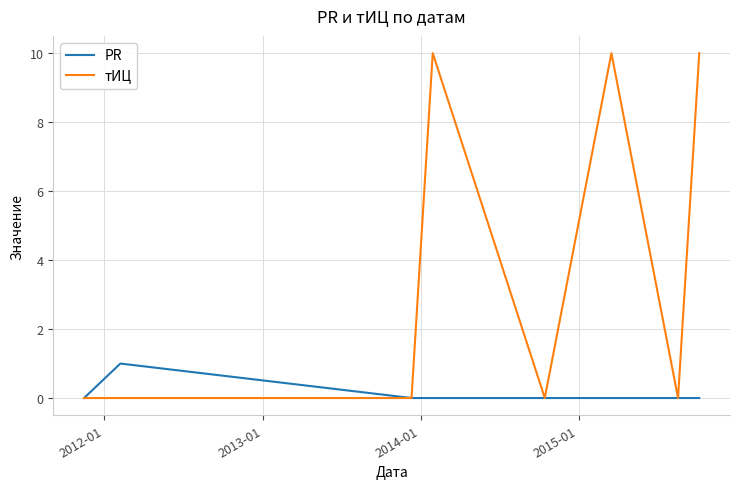

True or false: тИЦ has more than 1 interior local peaks.

True